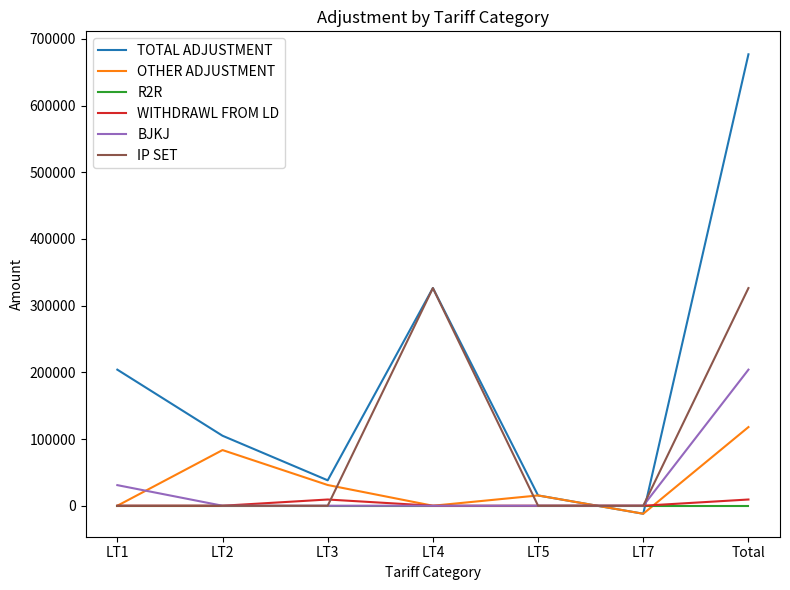

Where is TOTAL ADJUSTMENT nearest to the value 332470?

LT4